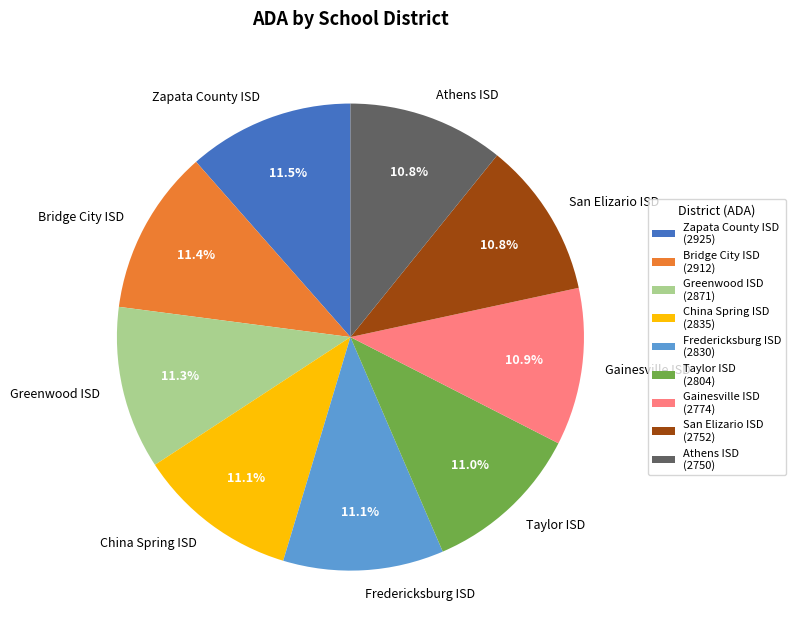

True or false: Athens ISD accounts for 22% of the total.

False